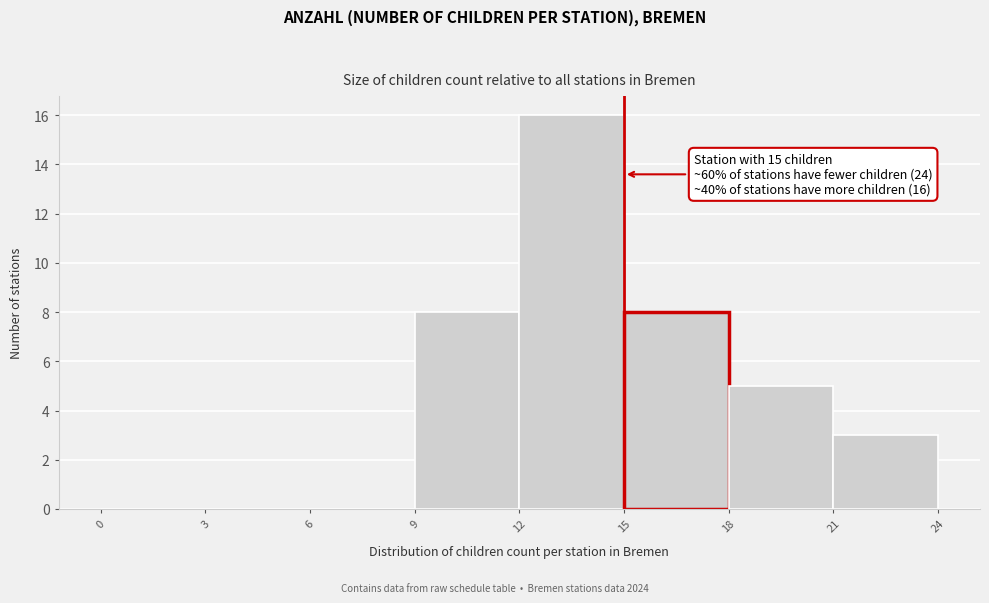

Which range on the x-axis has the tallest bar?

12 to 15